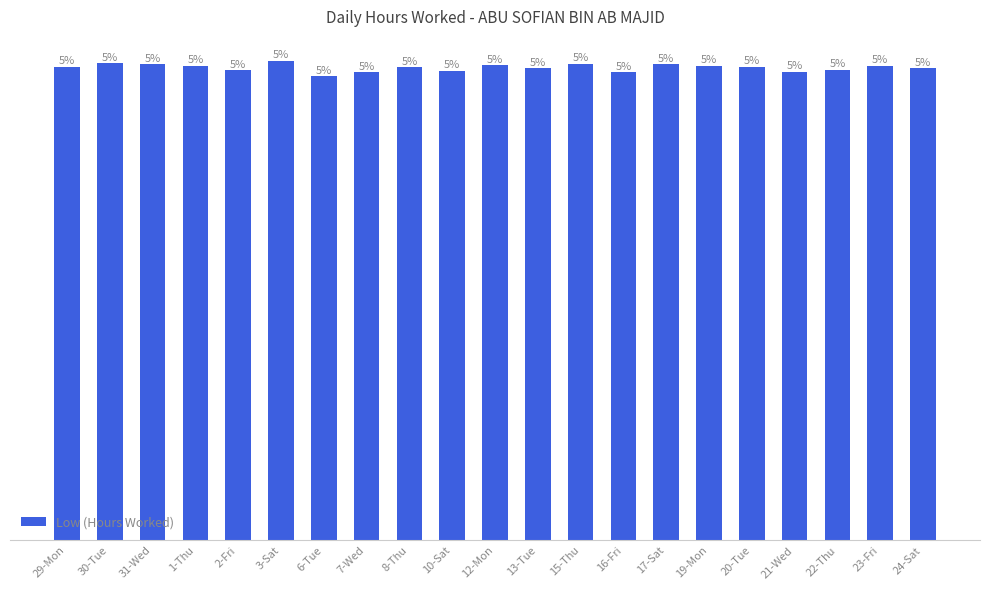

What is the change in value from 2-Fri to 12-Mon?

+0.1